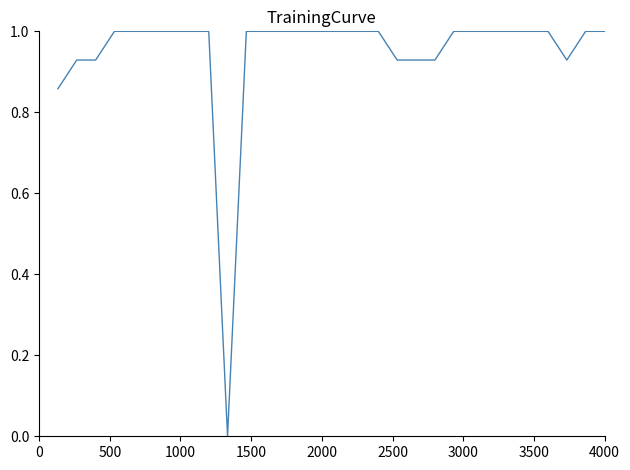

Does the chart have visible grid lines?

No